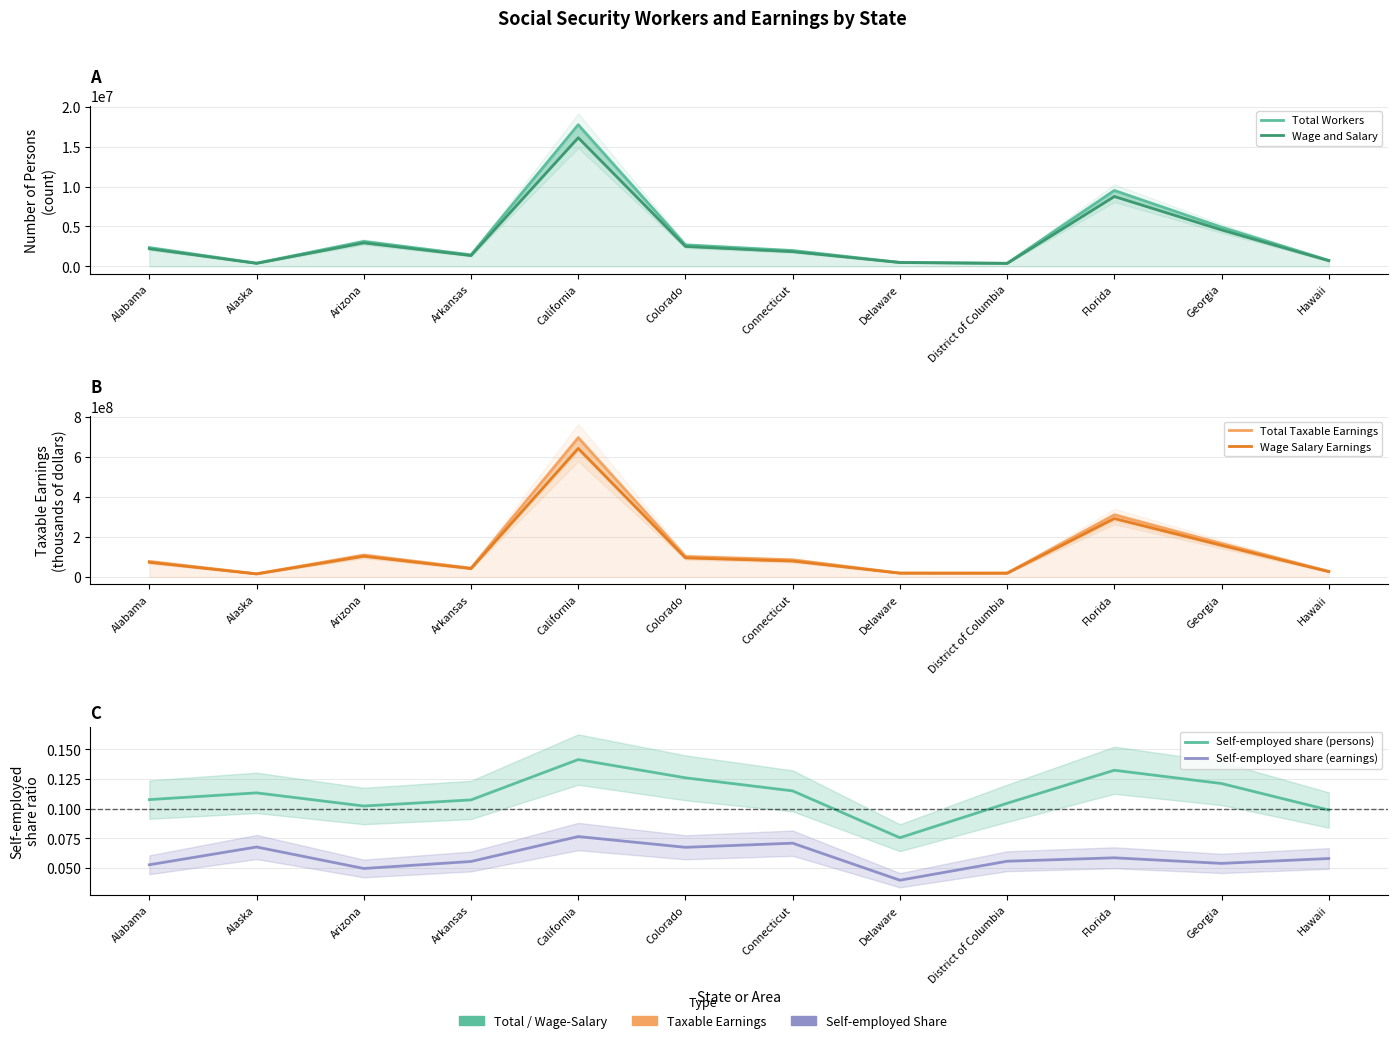

Between California and Delaware, which is larger?

California